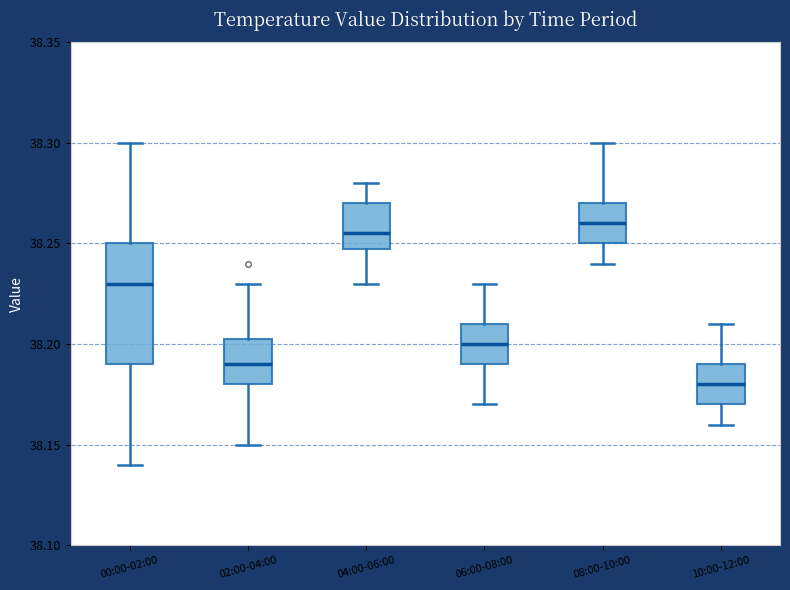

Where does the upper whisker of the box for 08:00-10:00 end on the y-axis? The values are not printed on the chart, so give them approximately, as read against the axis.

38.300